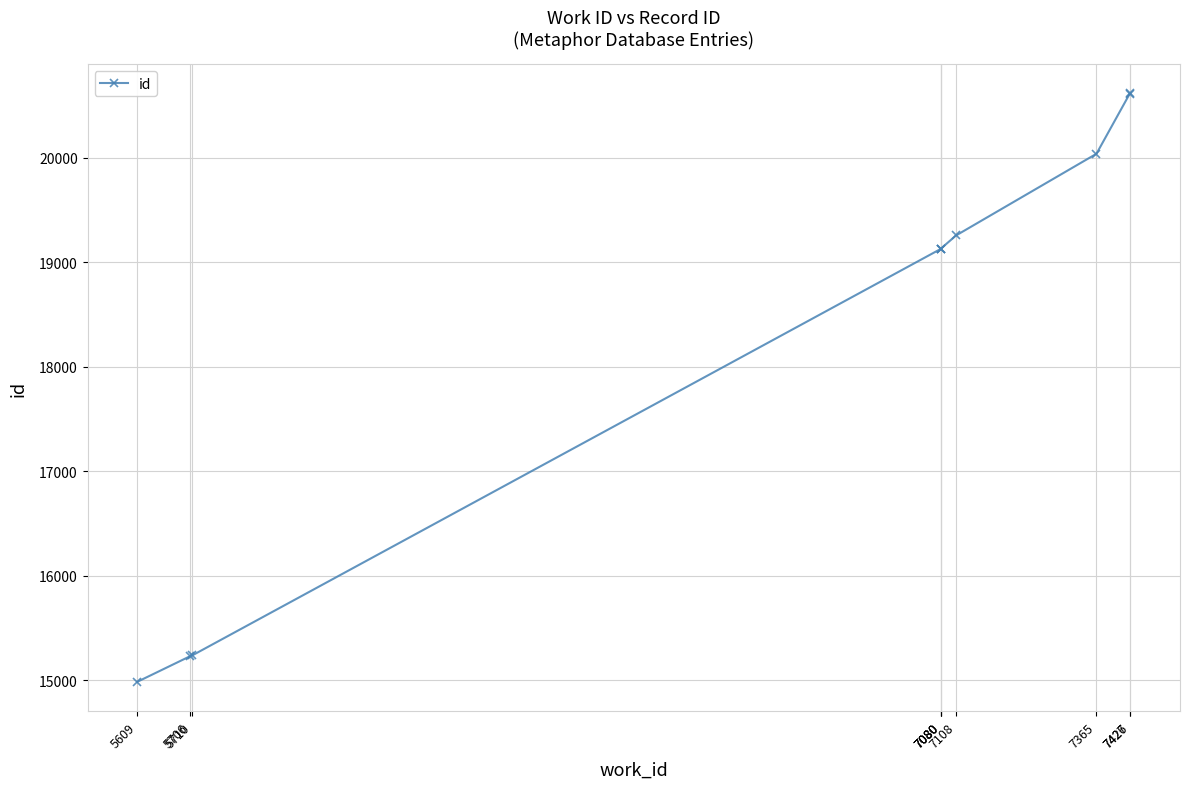

Approximately how many times larger is the value at 7426 compared to 5706?

1.4